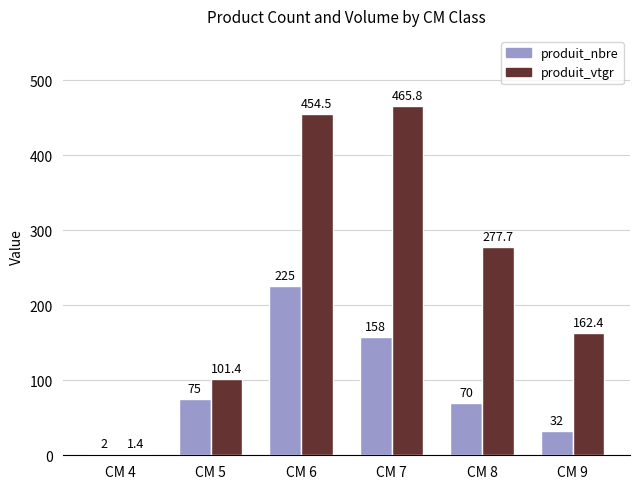

At which category is the sum across all series the highest?

CM 6